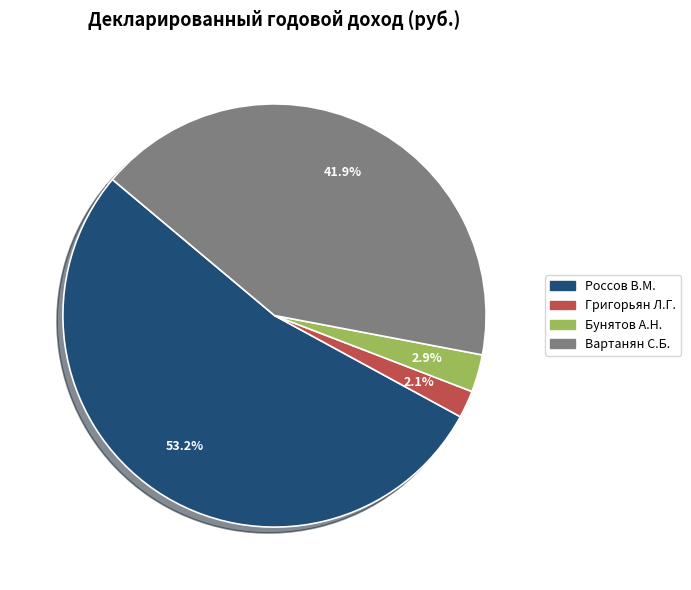

Combined, what portion of the pie is Россов В.М. and Вартанян С.Б.?

95.0%